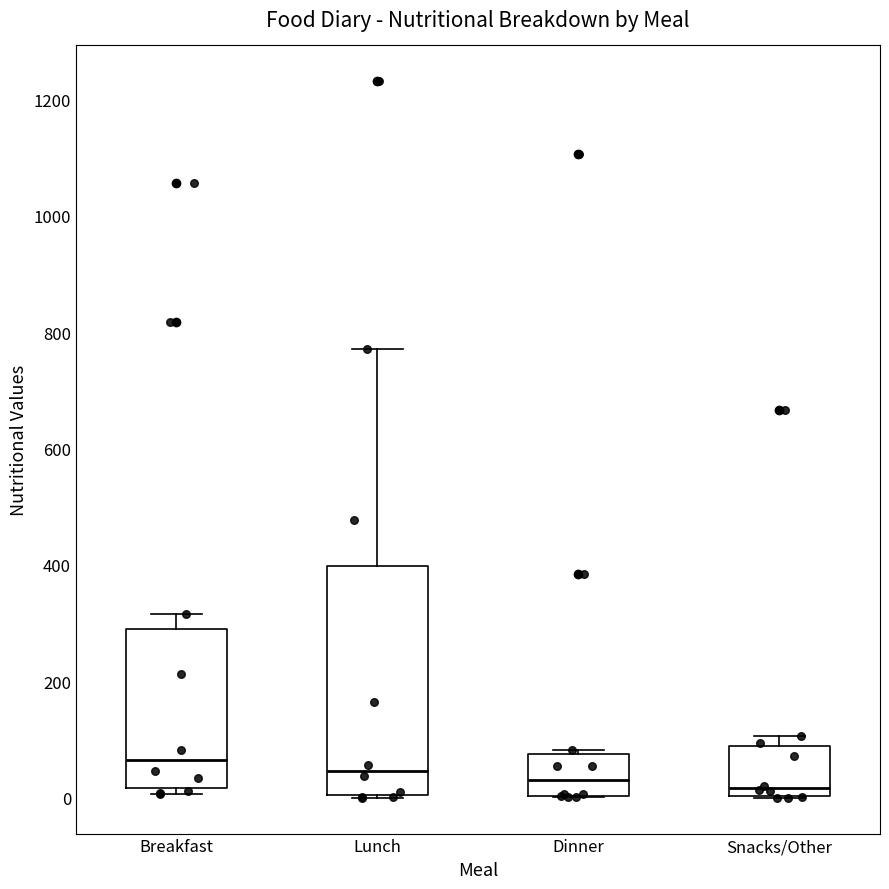

Reading left to right, transcribe this box plot: for each box, give where its median line is, the range the box spans, and where its two whiskers end, as read against the y-axis. The values are not printed on the chart, so give them approximately, as read against the axis.

Breakfast: median 60, box 20 to 300, whiskers 0 to 320
Lunch: median 40, box 0 to 400, whiskers 0 to 780
Dinner: median 40, box 0 to 80, whiskers 0 to 80 (just above the box's upper edge)
Snacks/Other: median 20, box 0 to 80, whiskers 0 to 100